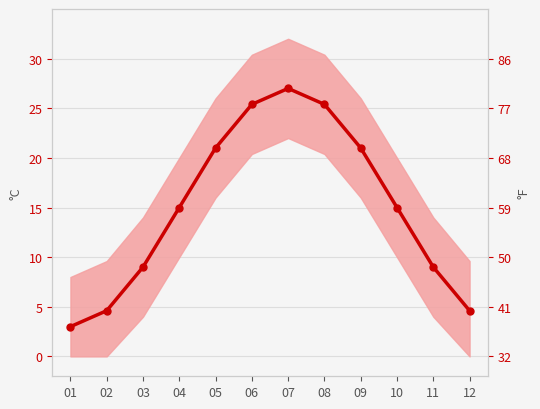

How many data points does each series have?

12